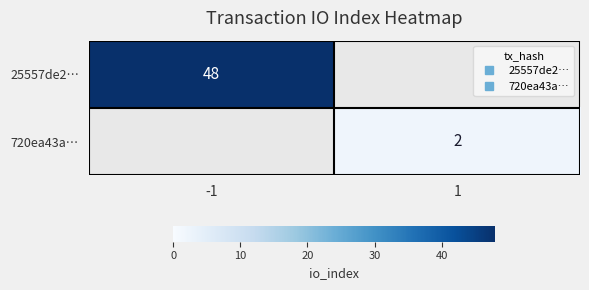

Which category has the lowest value across all series?

1